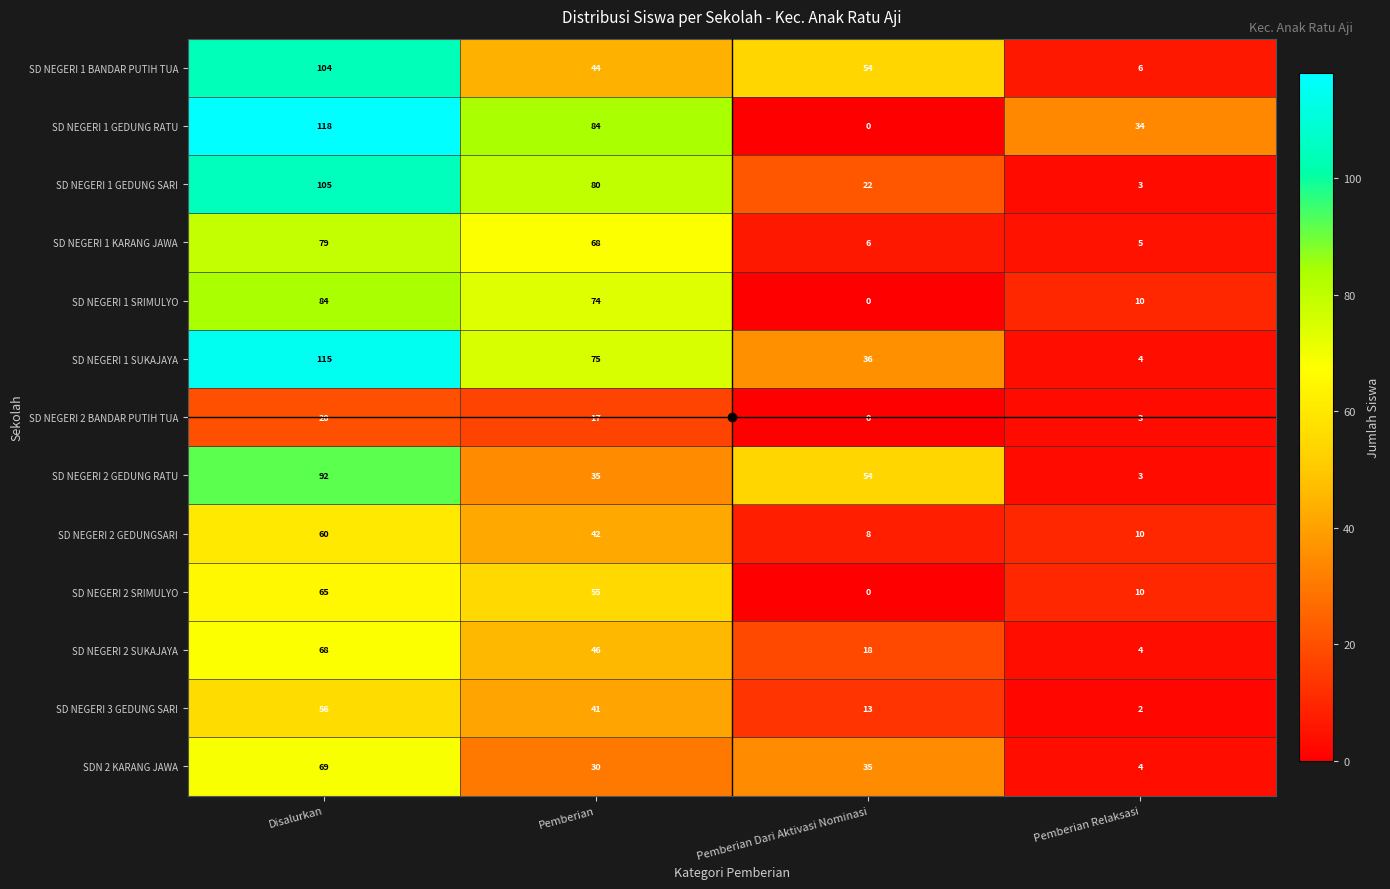

Which series changed the most between Pemberian and Pemberian Relaksasi?

SD NEGERI 1 GEDUNG SARI